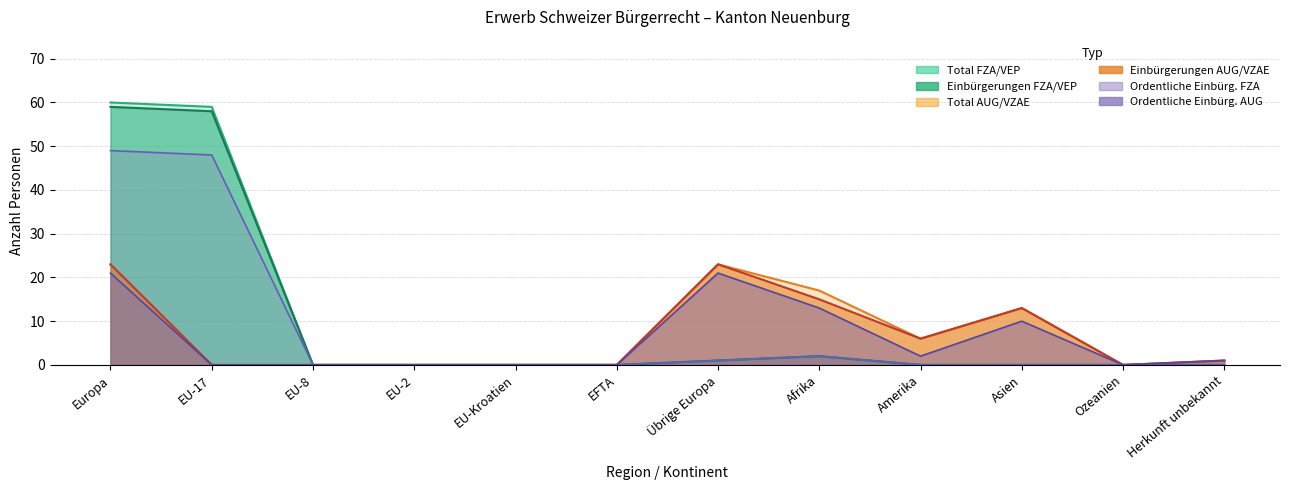

What is the label of the 11th point from the left?

Ozeanien